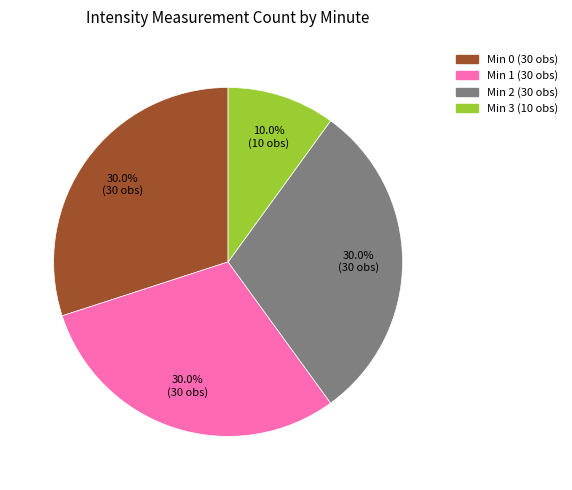

Is there a majority slice in this chart?

No